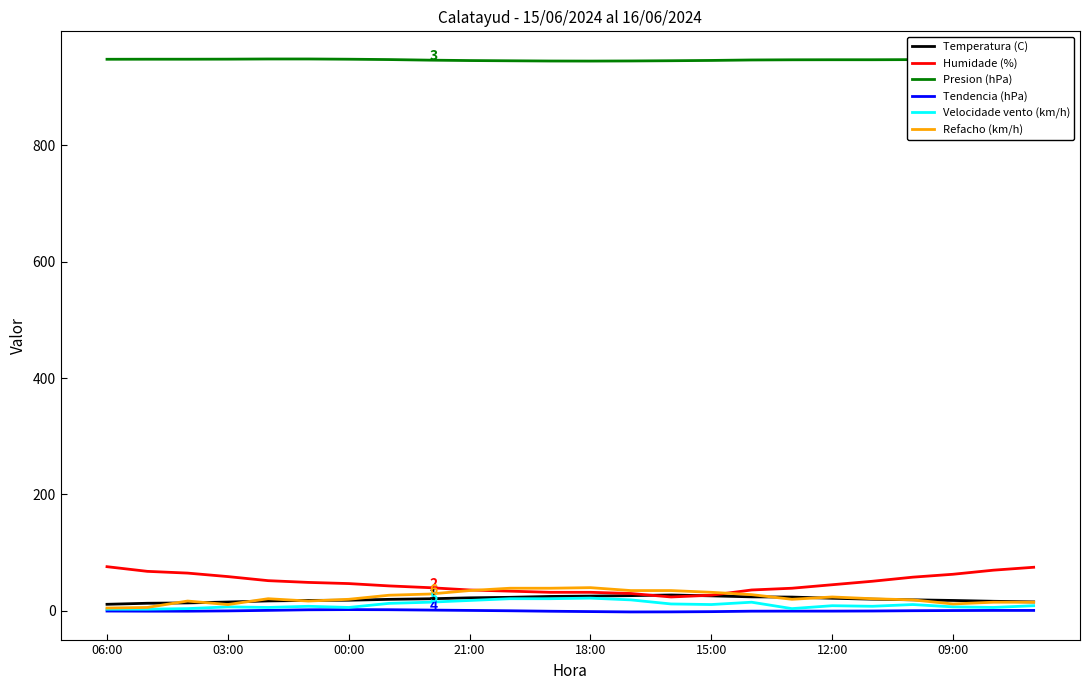

True or false: Presion (hPa) and Tendencia (hPa) cross at least once.

False